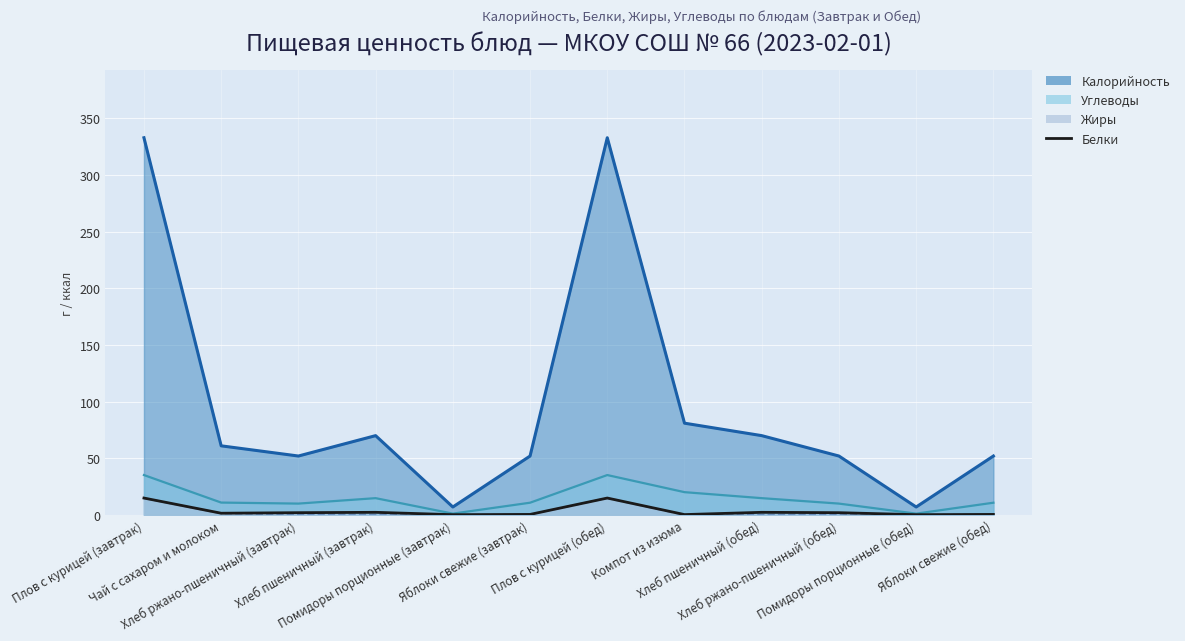

Count the number of values greater than 1.

7